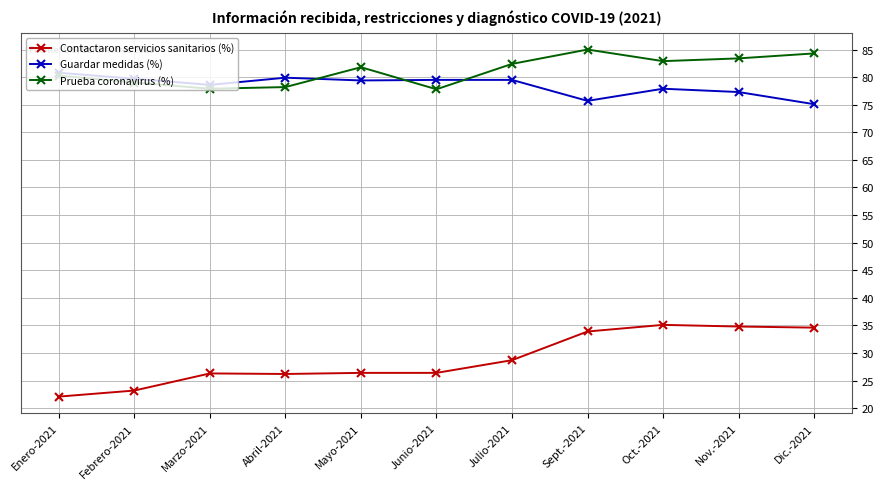

What are all the series names shown in the legend?

Contactaron servicios sanitarios (%), Guardar medidas (%), Prueba coronavirus (%)